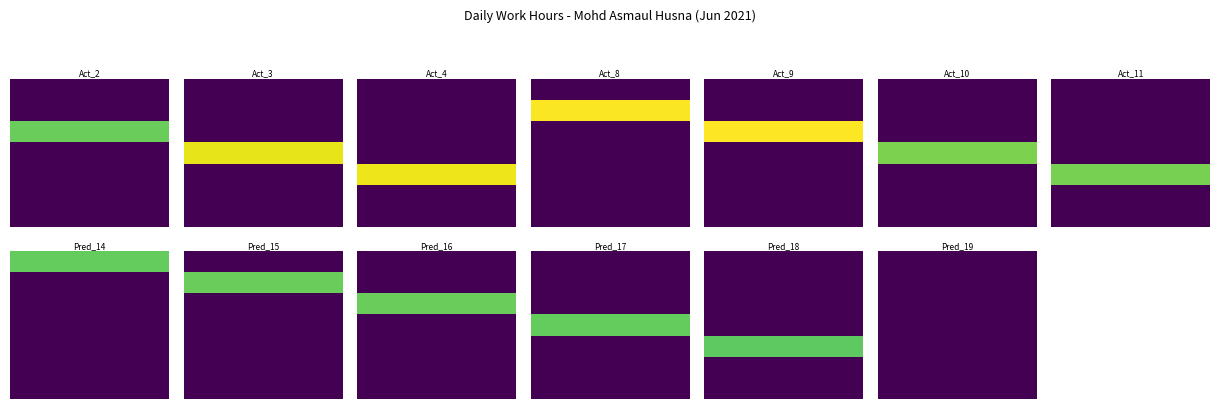

Which series has the largest total across all categories?

9